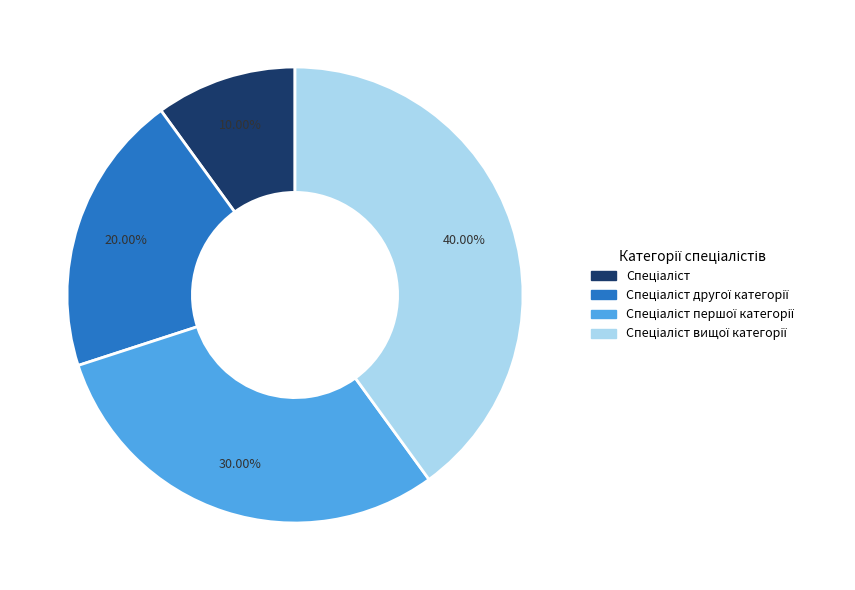

To the nearest percent, what is the difference between the largest and smallest slice percentages?

30%